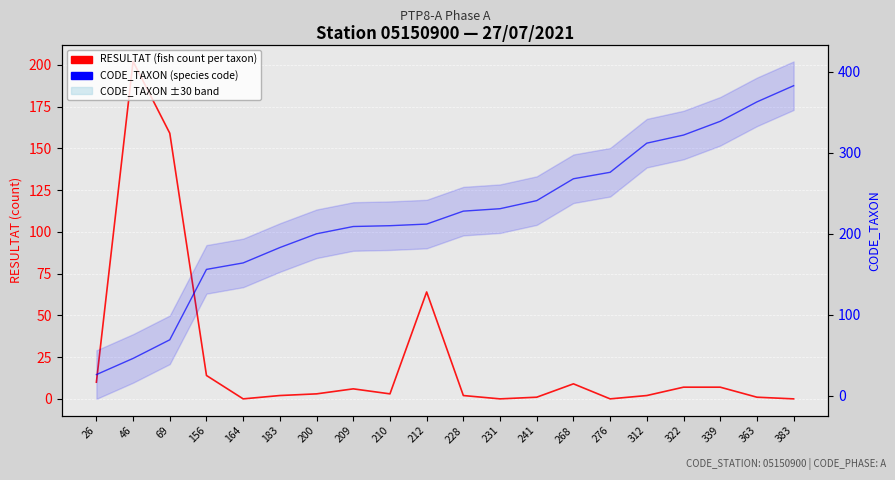

What is the approximate value of RESULTAT (fish count per taxon) at 363?

1